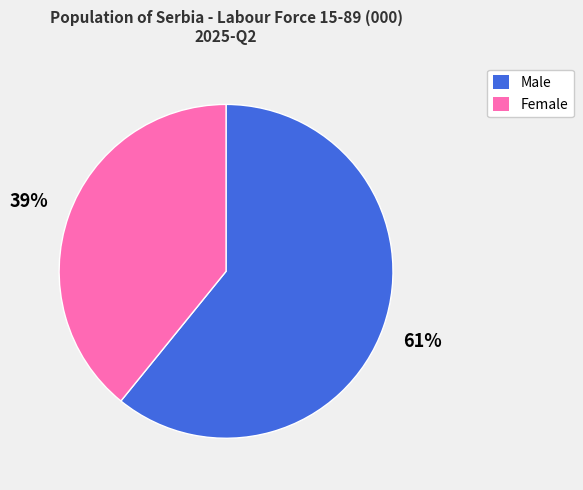

What is the majority slice?

Male